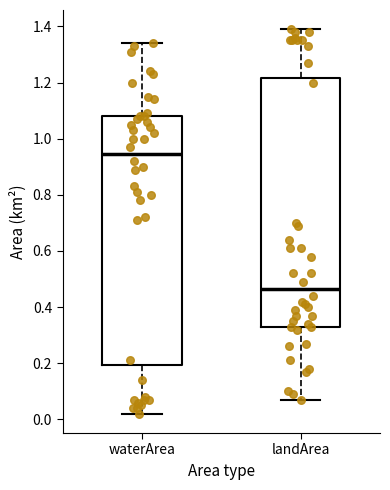

Which box's median line is the lowest?

landArea